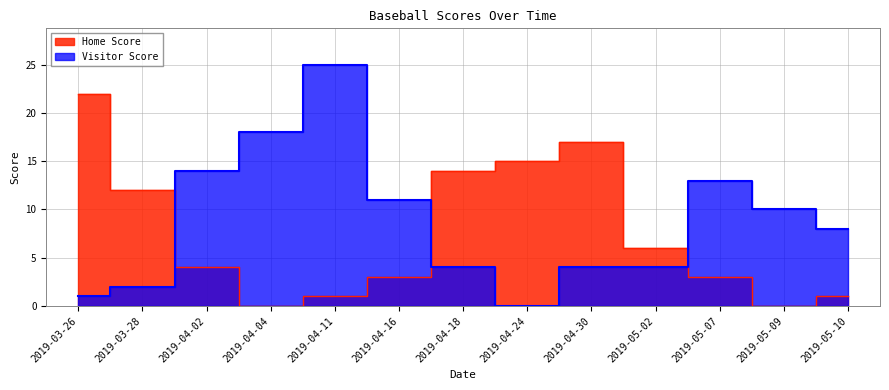

Does the chart display data point markers on the line(s)?

No